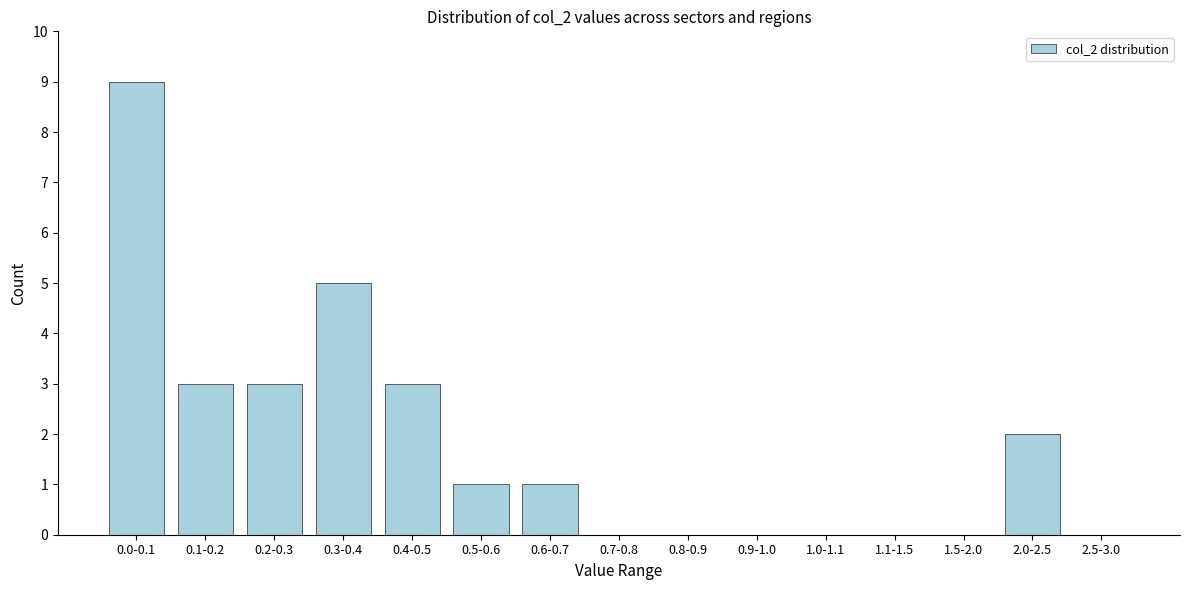

Reading left to right, extract all data points from this chart.

0.0-0.1=9	0.1-0.2=3	0.2-0.3=3	0.3-0.4=5	0.4-0.5=3	0.5-0.6=1	0.6-0.7=1	0.7-0.8=0	0.8-0.9=0	0.9-1.0=0	1.0-1.1=0	1.1-1.5=0	1.5-2.0=0	2.0-2.5=2	2.5-3.0=0